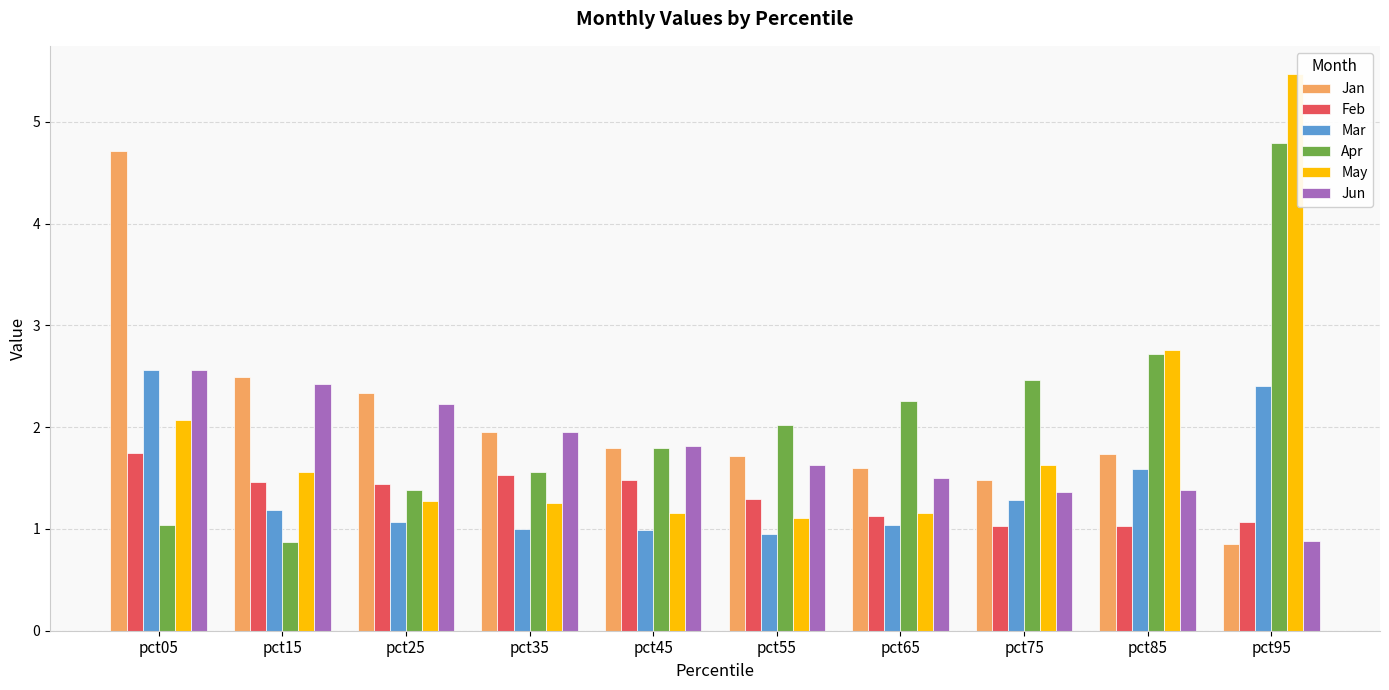

True or false: Jun has a value of 0.6 at pct85.

False